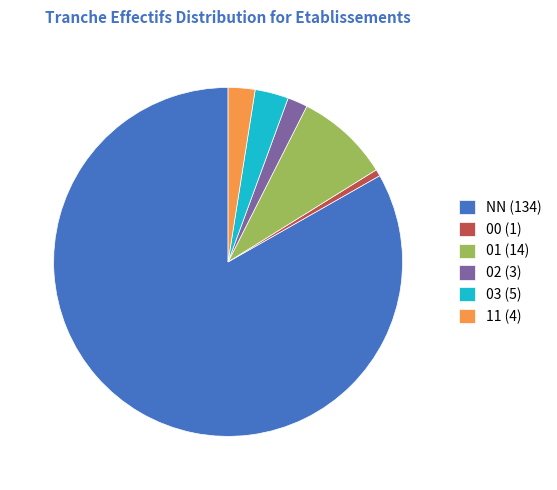

Does any single category account for the majority?

Yes